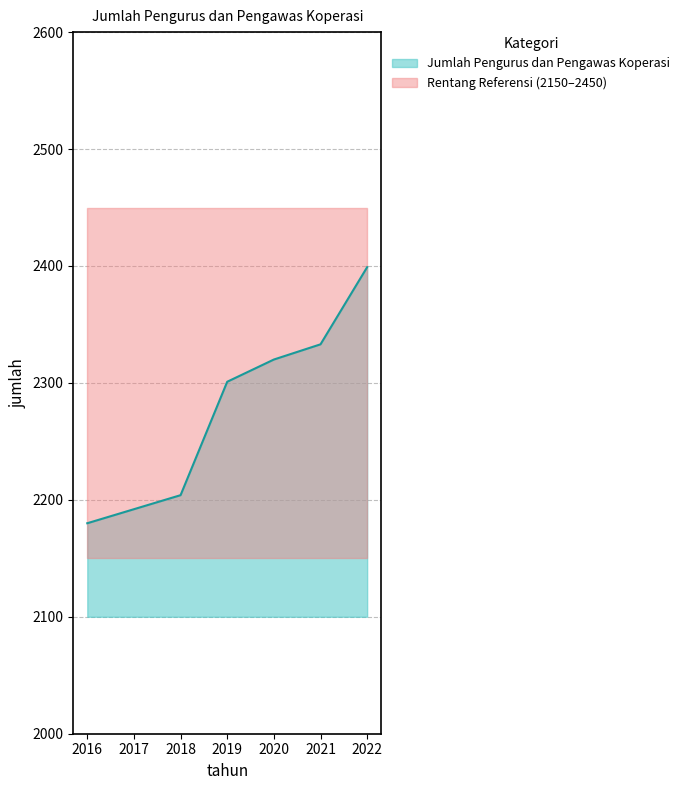

Count the number of categories in the chart.

7